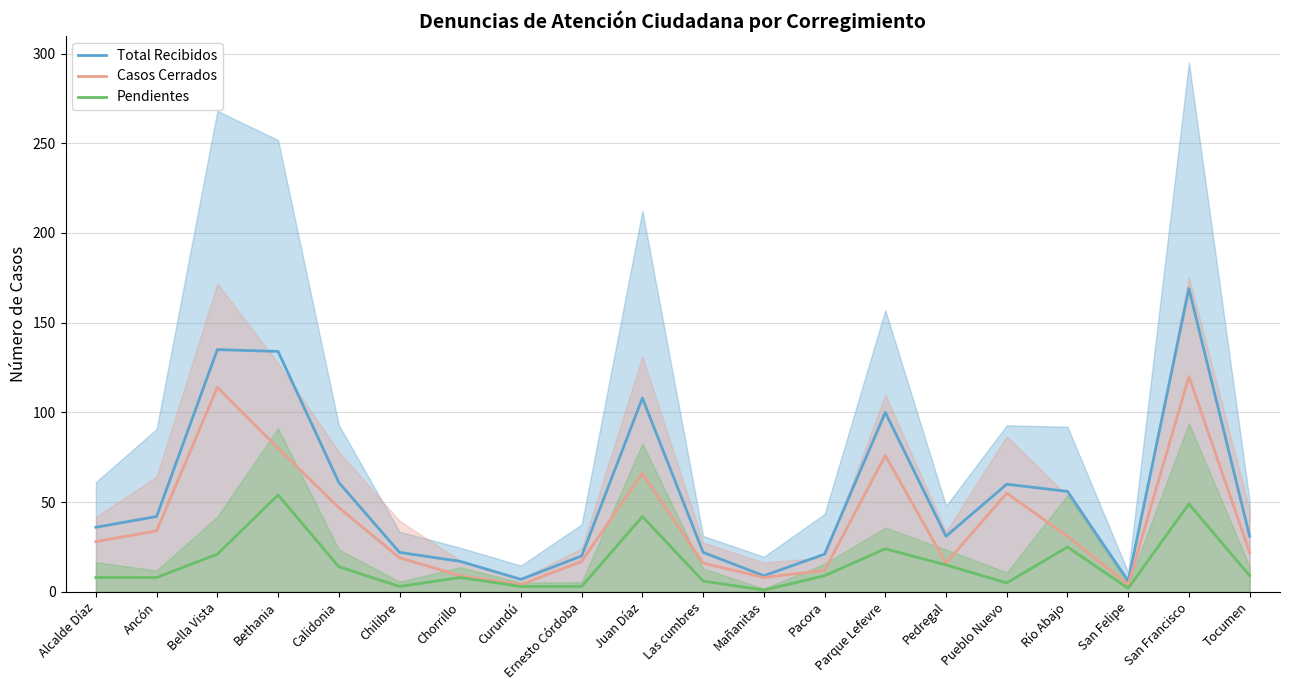

Where is the first local maximum for Pendientes?

Bethania